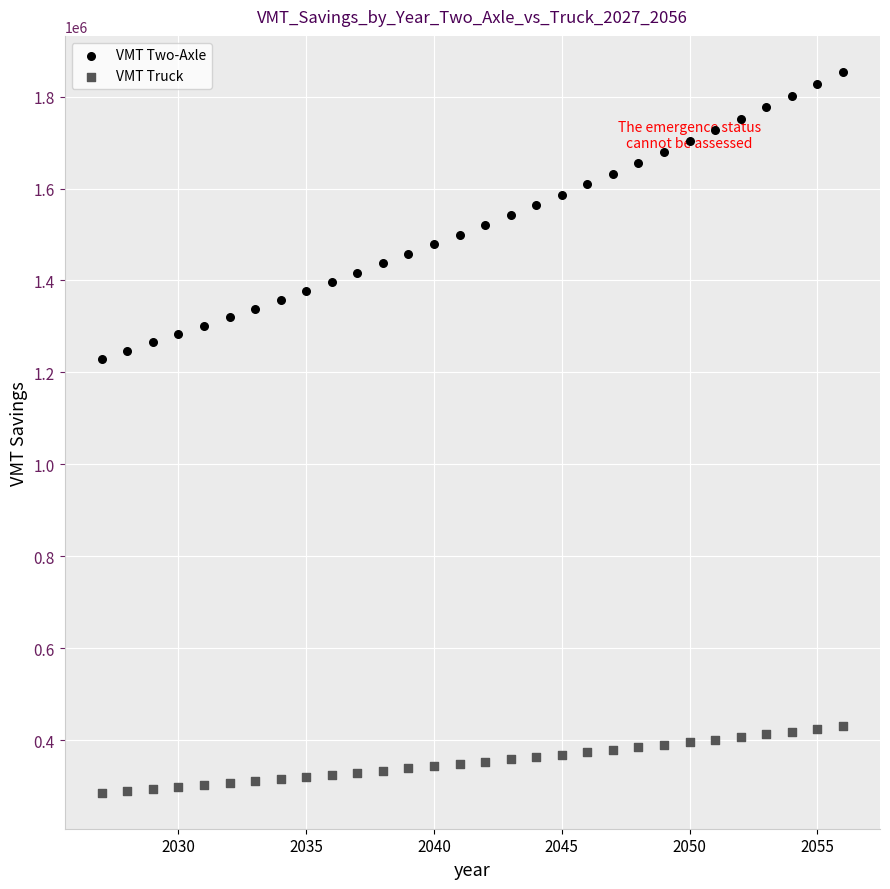

What are all the series names shown in the legend?

VMT Two-Axle, VMT Truck